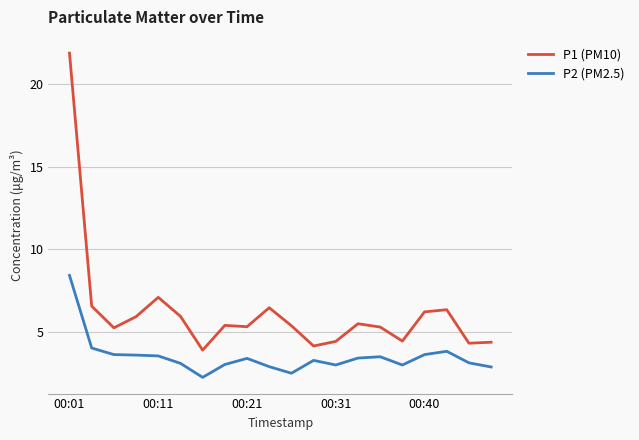

Rank the series by their average value, from lowest to highest.

P2 (PM2.5), P1 (PM10)